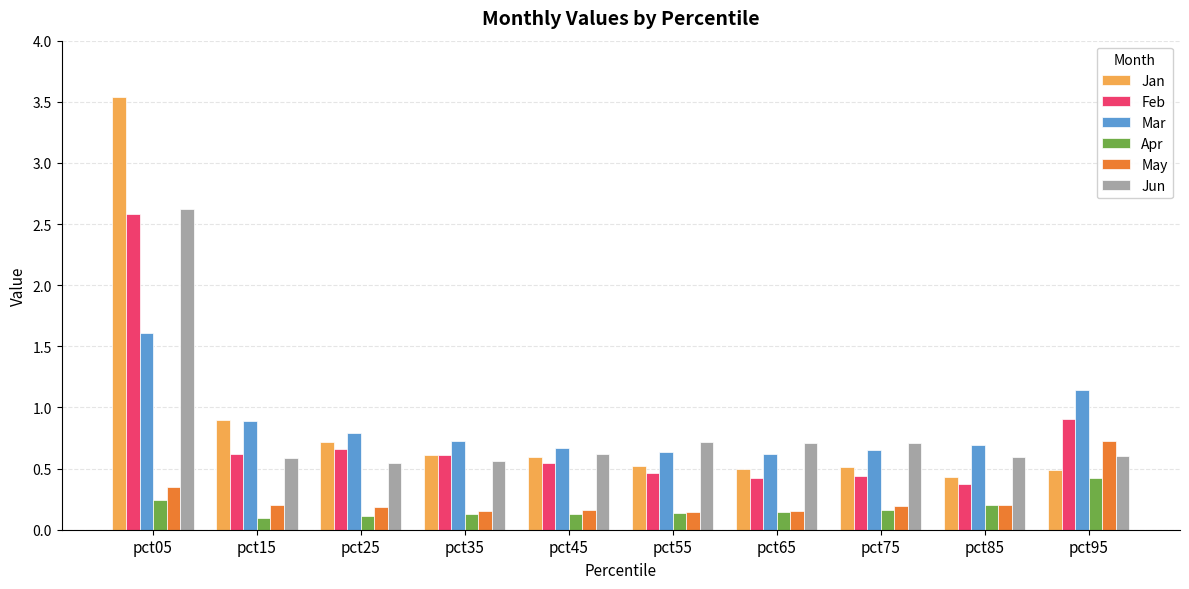

The value of Jan at pct75 is 0.8. True or false?

False